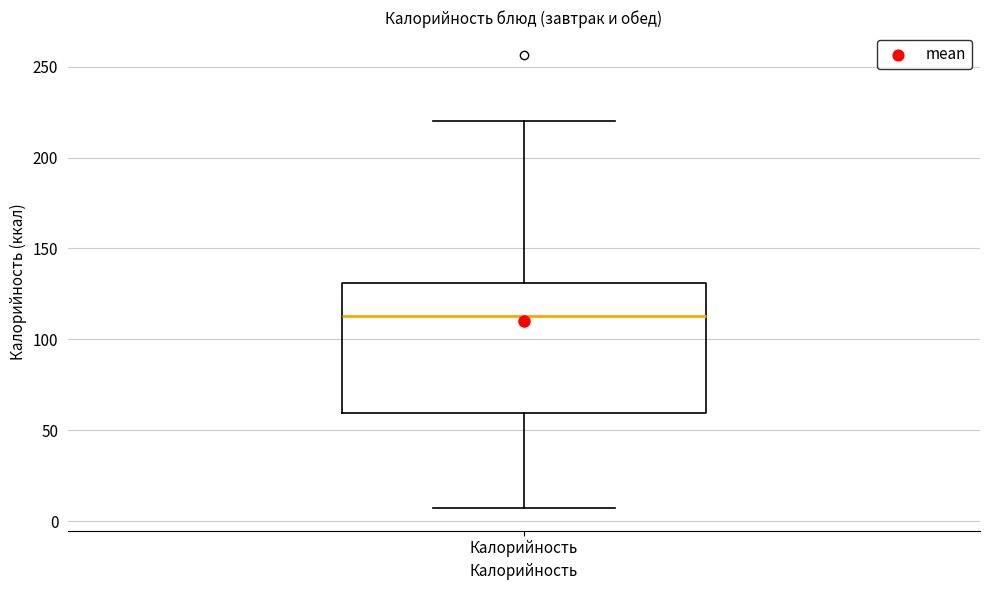

Transcribe this box plot: give where the median line is, the range the box spans, and where the two whiskers end, as read against the y-axis. The values are not printed on the chart, so give them approximately, as read against the axis.

median 115, box 60 to 130, whiskers 5 to 220